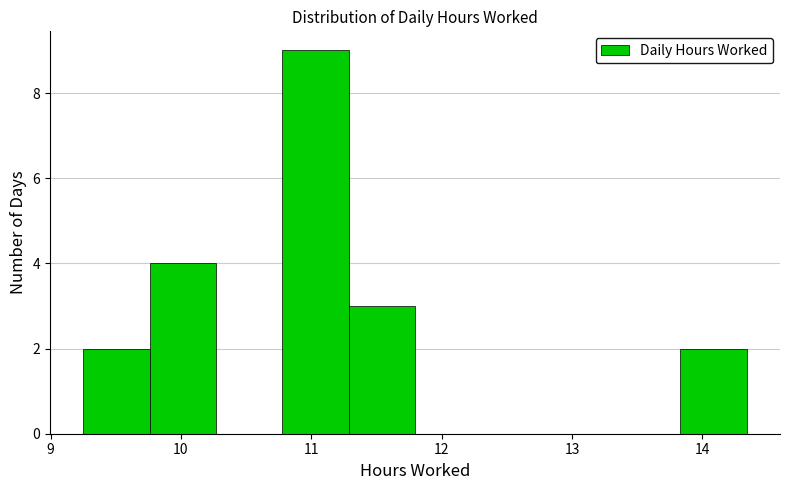

Which range on the x-axis has the tallest bar?

10.8 to 11.3